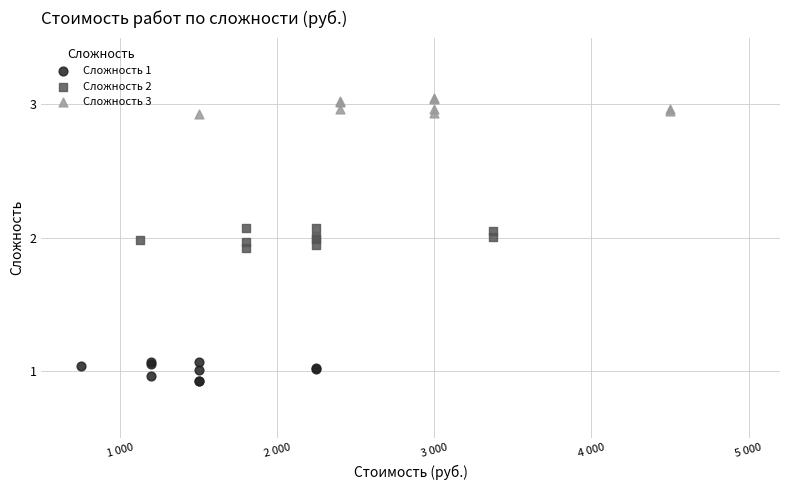

Which series contains the highest Y value?

Сложность 3